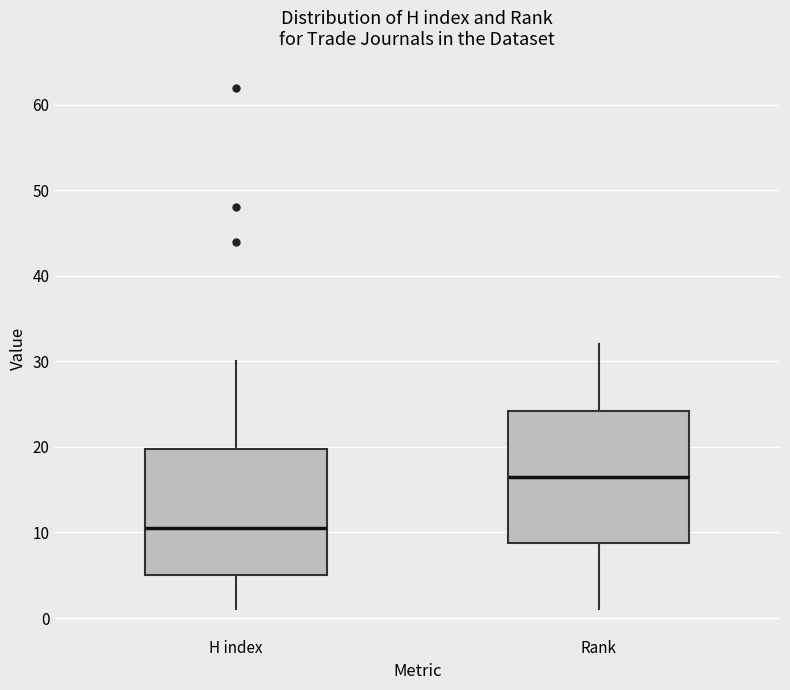

Reading left to right, read every box against the y-axis: the position of its median line, the range the box covers, and the ends of its whiskers. The values are not printed on the chart, so give them approximately, as read against the axis.

H index: median 11, box 5 to 20, whiskers 1 to 30
Rank: median 17, box 9 to 24, whiskers 1 to 32